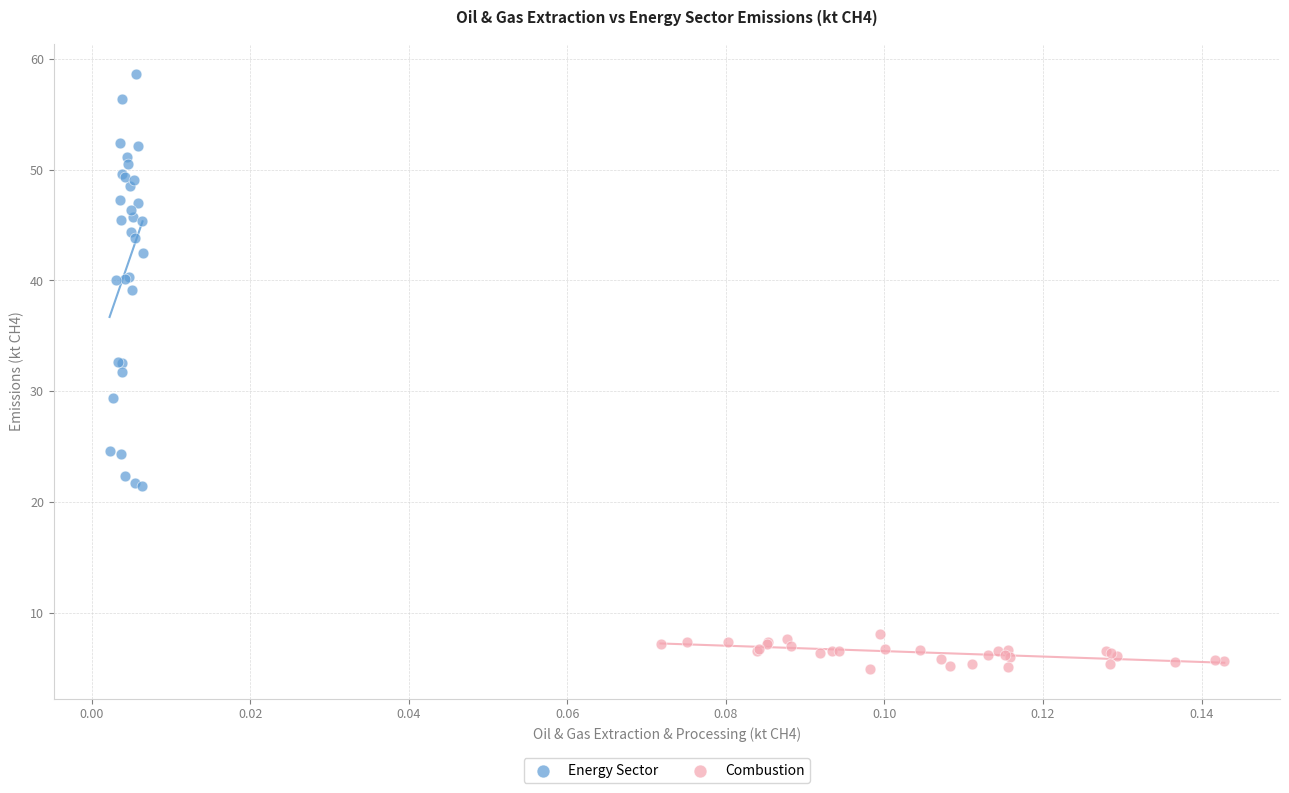

What are all the series names shown in the legend?

Energy Sector, Combustion